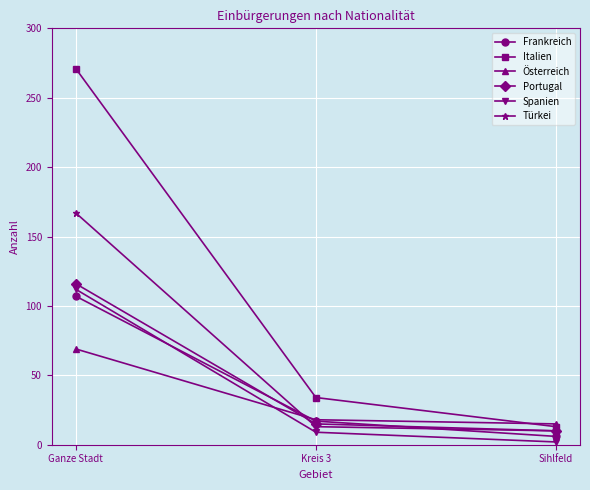

The Italien series shows 102 at Ganze Stadt. True or false?

False